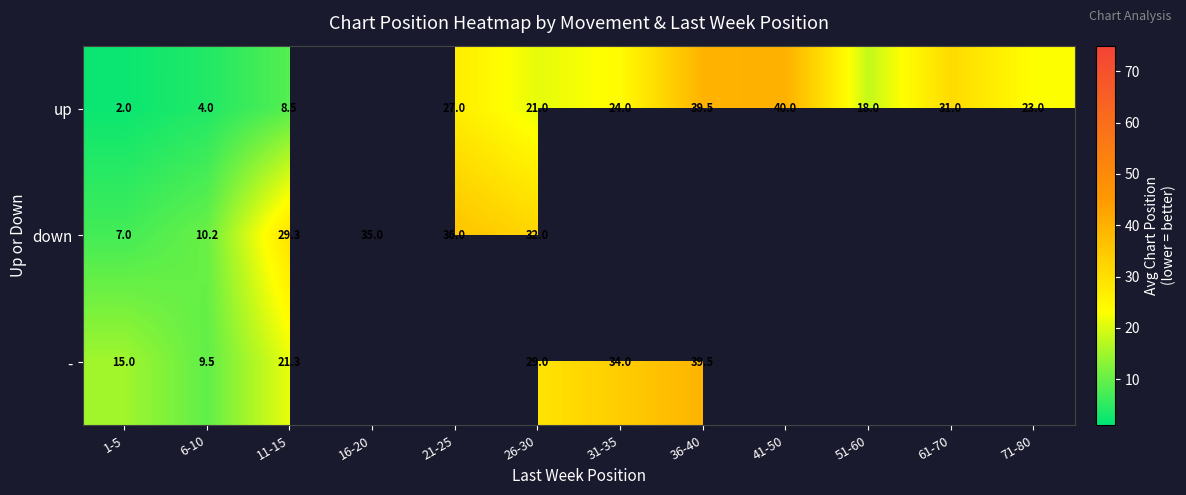

The value of - at 6-10 is 13.4. True or false?

False